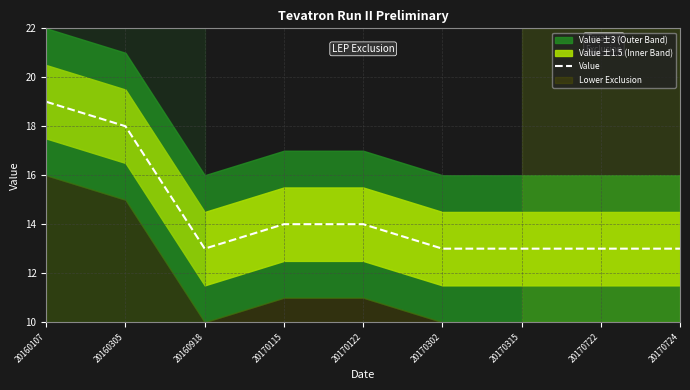

What is the sum of the values at 20170115 and 20160107?

33